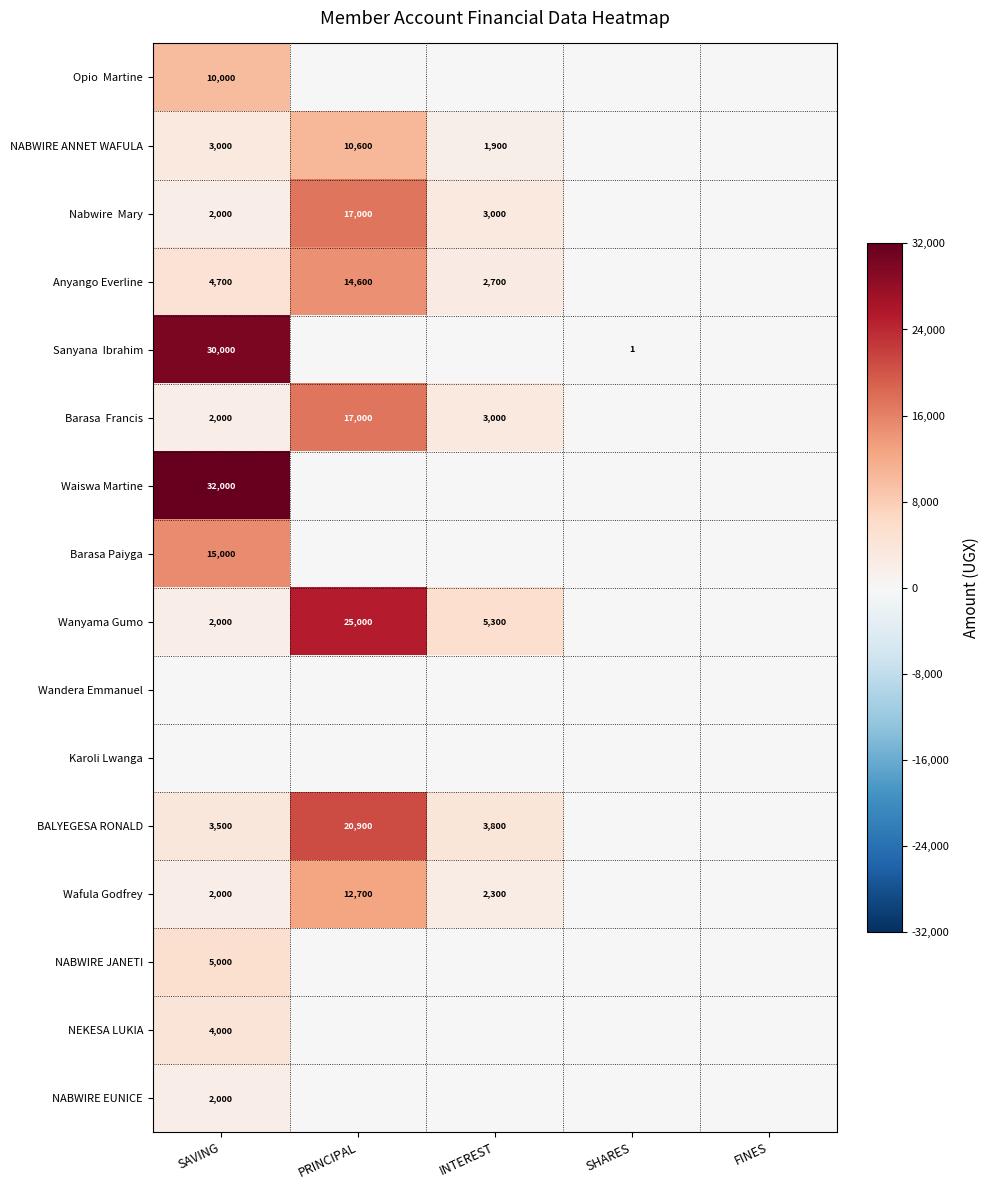

Is it true that NEKESA LUKIA equals 6171 at SAVING?

False